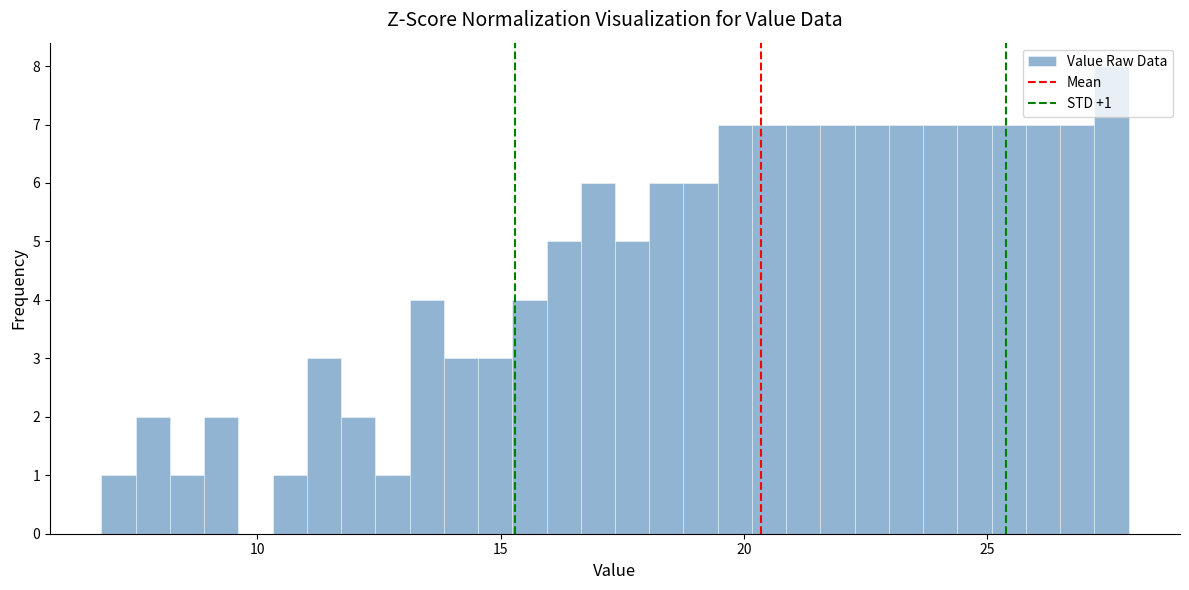

Read against the x-axis, roughly where is the centre of the tallest bar?

27.5